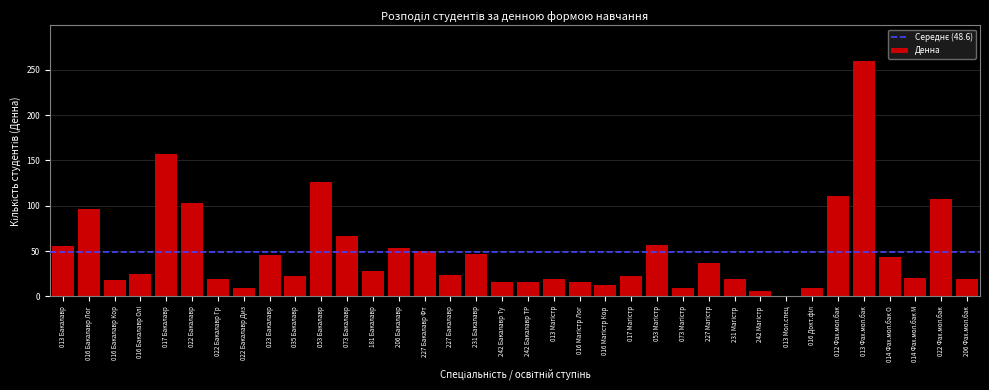

Which has a higher value, 242 Бакалавр Ту or 231 Бакалавр?

231 Бакалавр